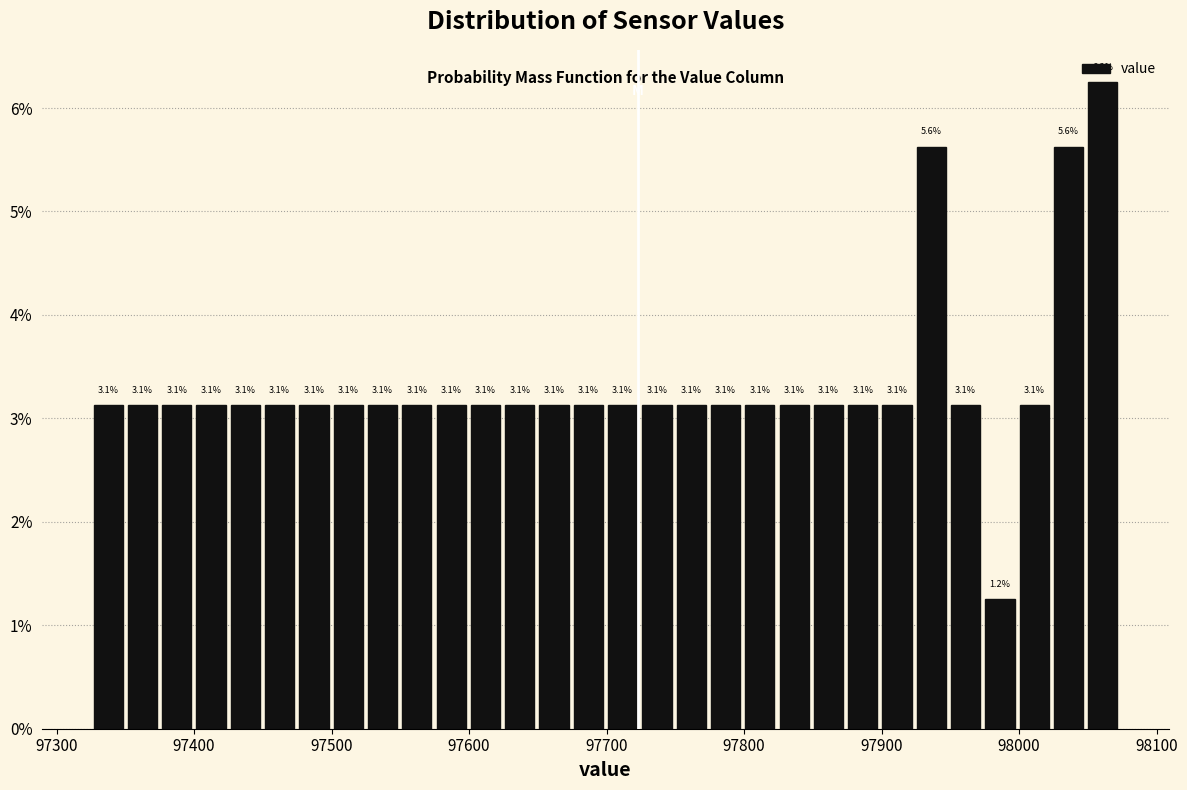

Around what value on the x-axis is the tallest bar? Give the approximate position of its centre, as read against the axis.

98060